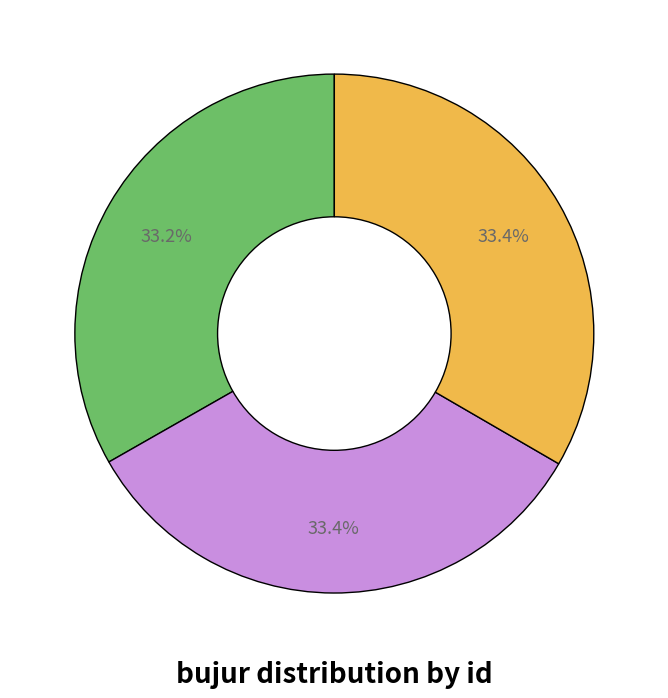

Is there any slice that represents more than half of the pie?

No